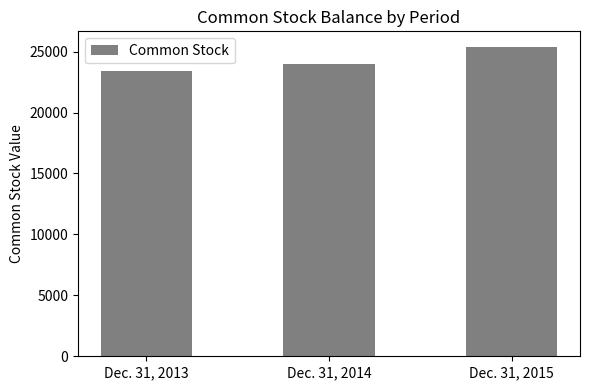

What is the average value?

24254